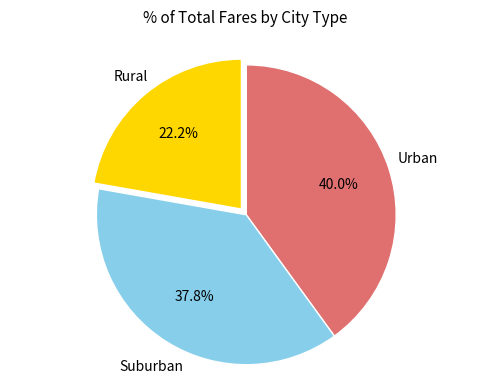

Is there a majority slice in this chart?

No